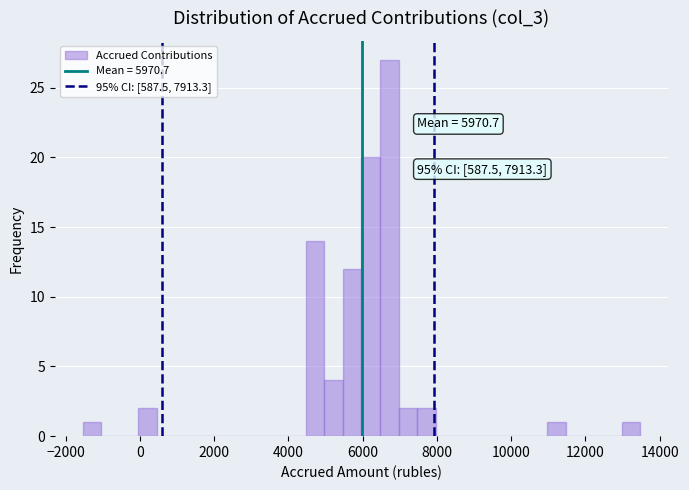

Read against the x-axis, roughly where is the centre of the tallest bar?

6800